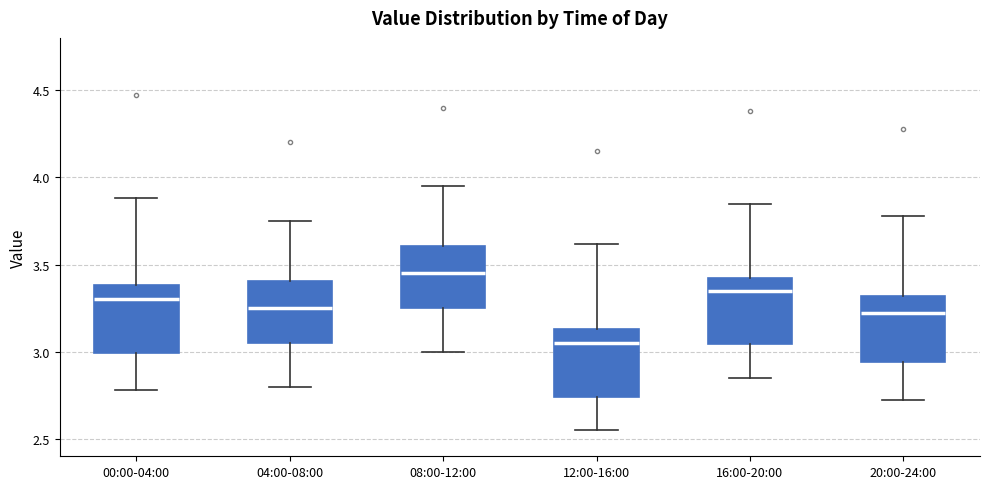

Which box has the highest median line?

08:00-12:00